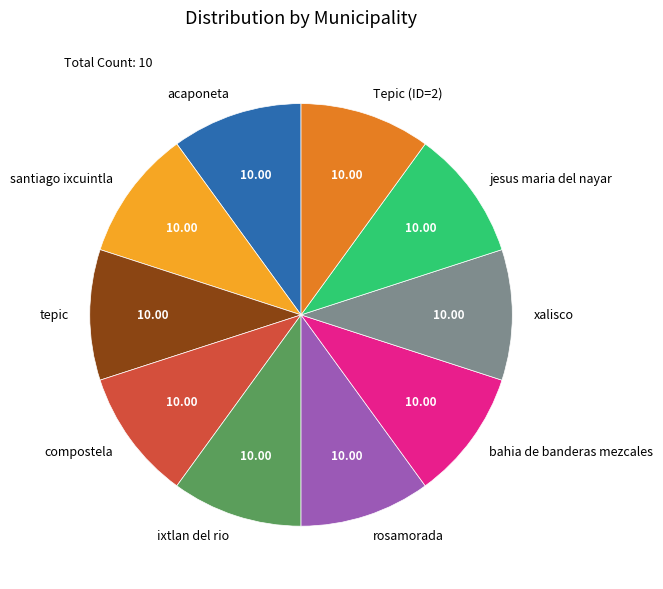

How many slices are in this pie chart?

10